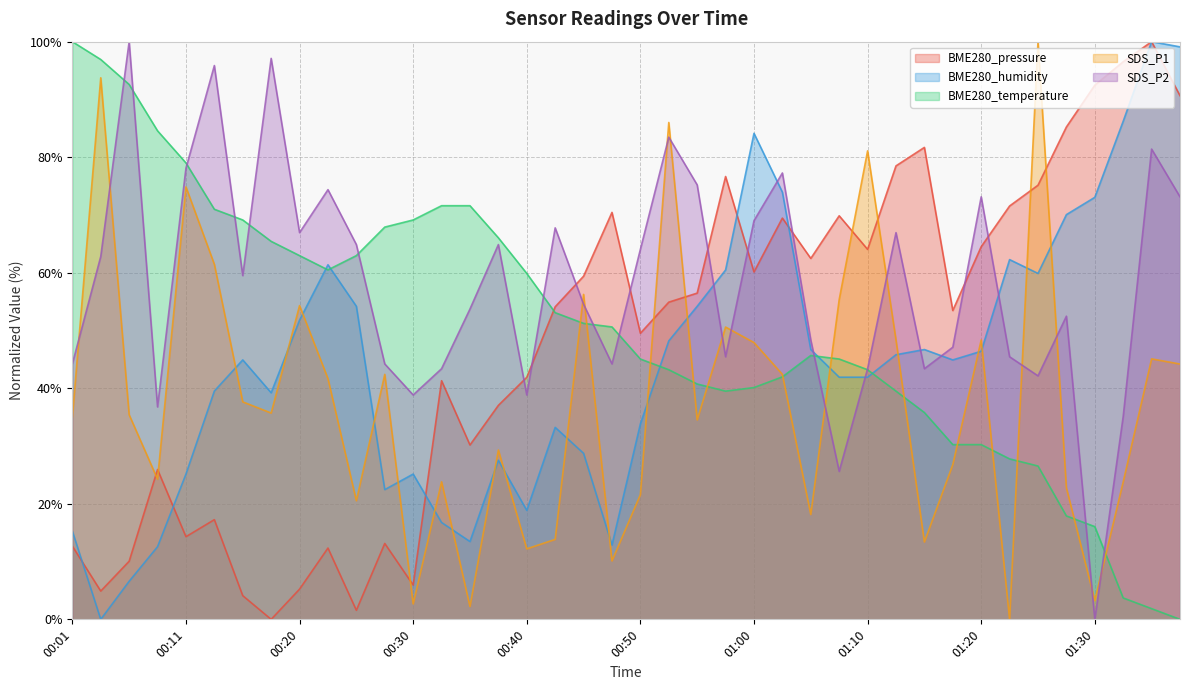

What is the difference between the maximum and minimum values in the BME280_temperature series?

100.0